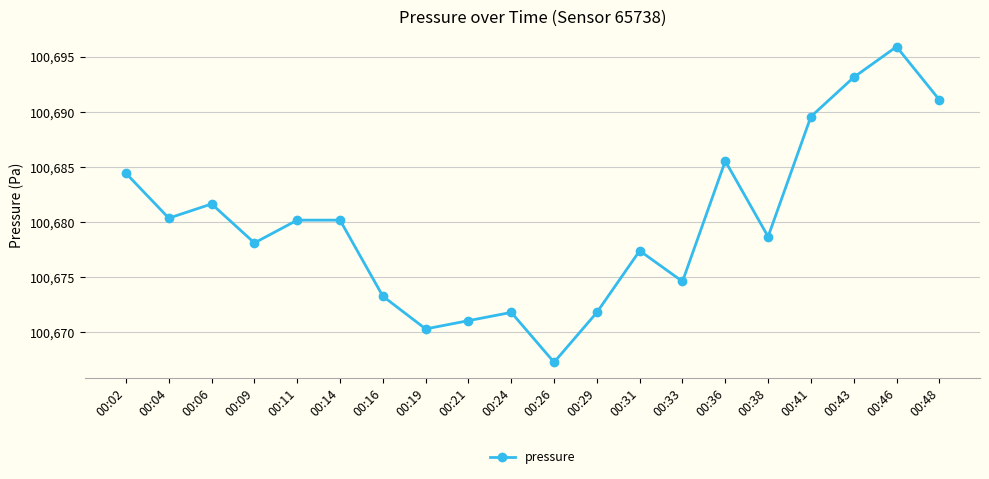

True or false: there are more than 0 points higher than both neighbors.

True